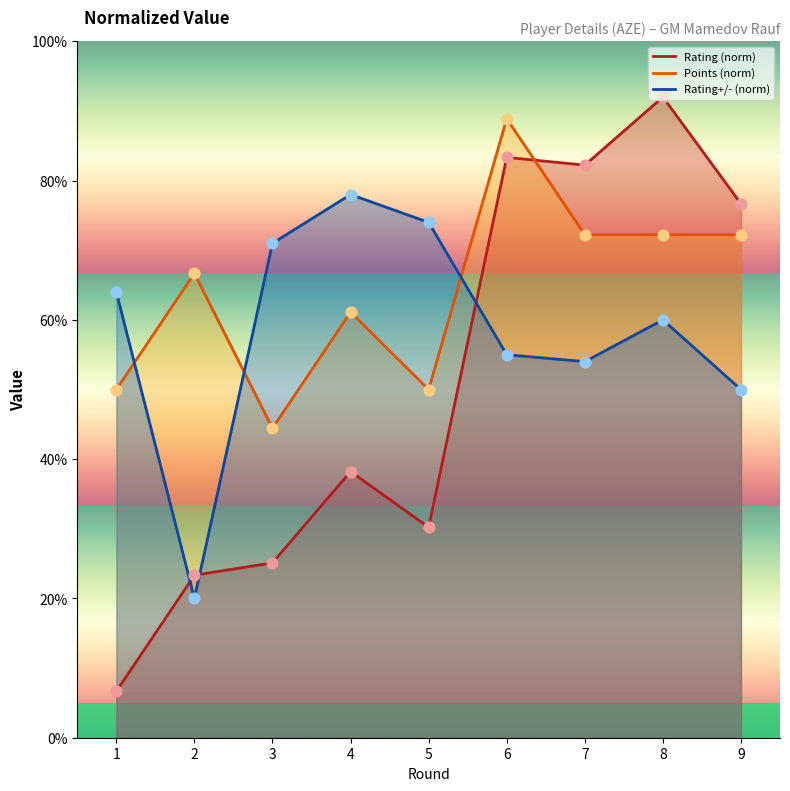

What is the total value across all series at 7?

208.4